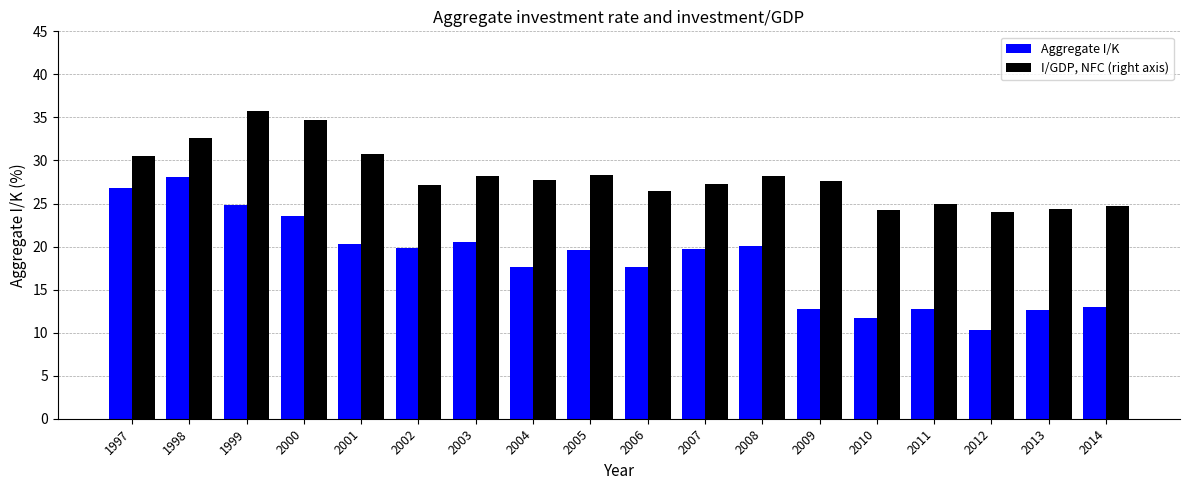

How many values in the Aggregate I/K series exceed 19?

10